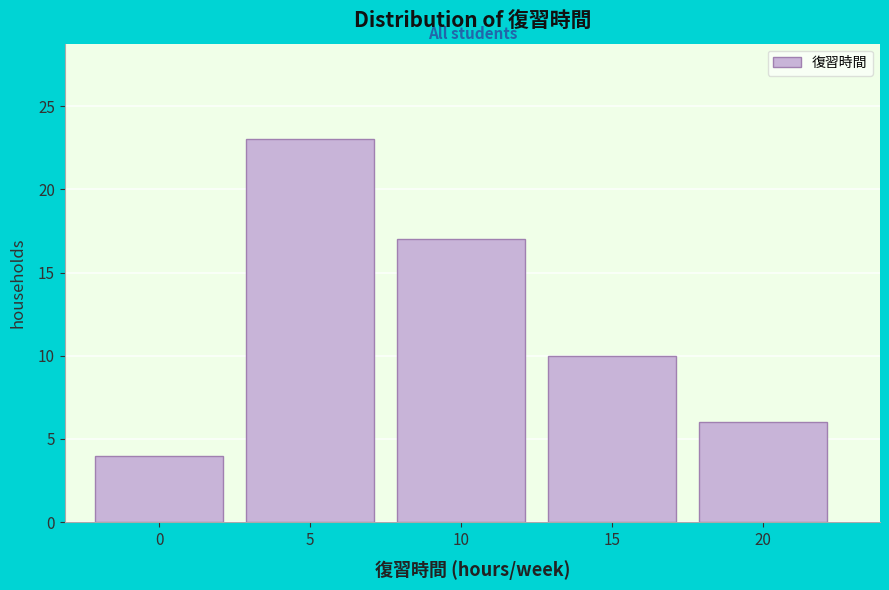

Reading right to left, extract all data points from this chart.

6	10	17	23	4